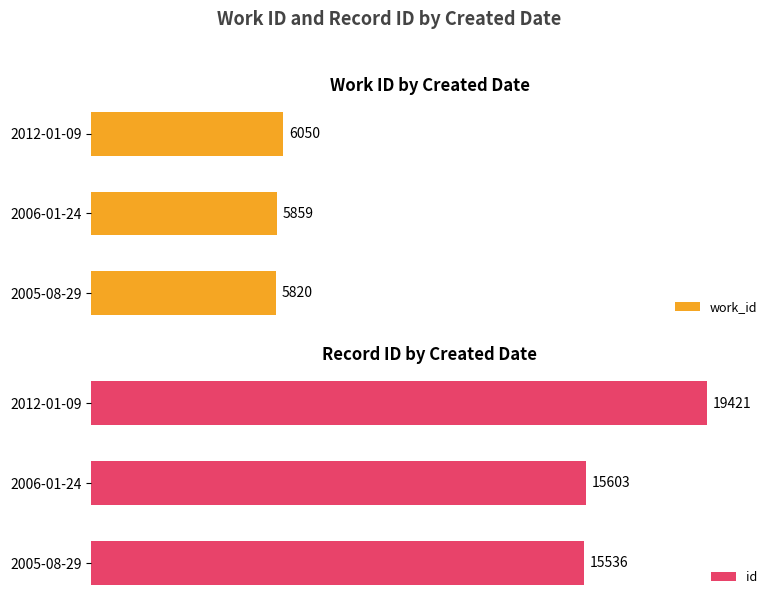

Which category has the highest value in the work_id series?

2012-01-09